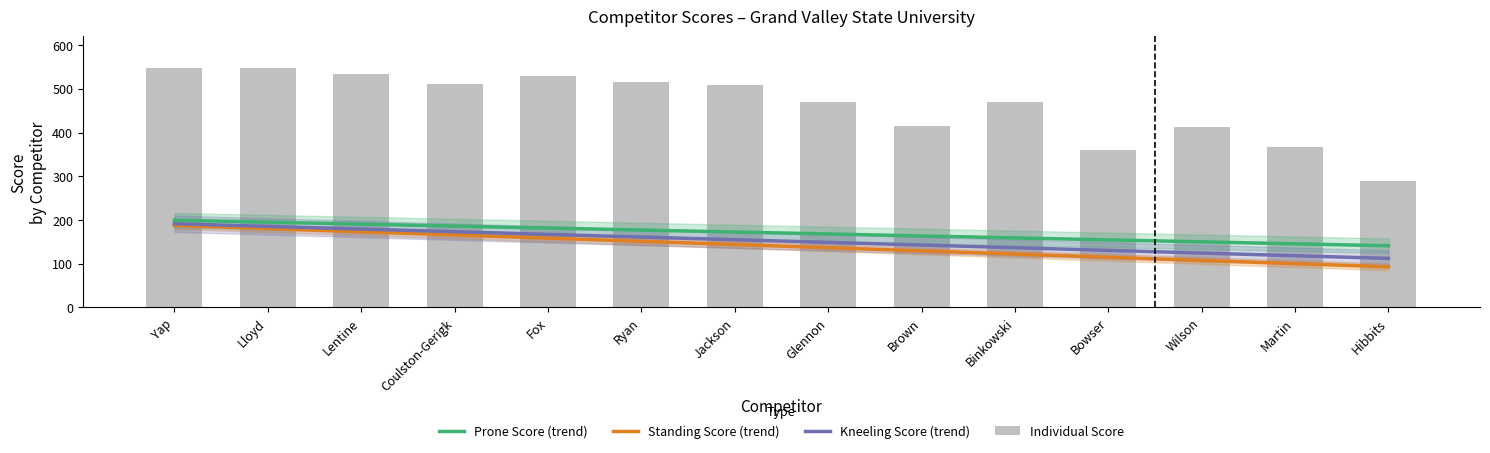

What are all the series names shown in the legend?

Prone Score (trend), Standing Score (trend), Kneeling Score (trend), Individual Score